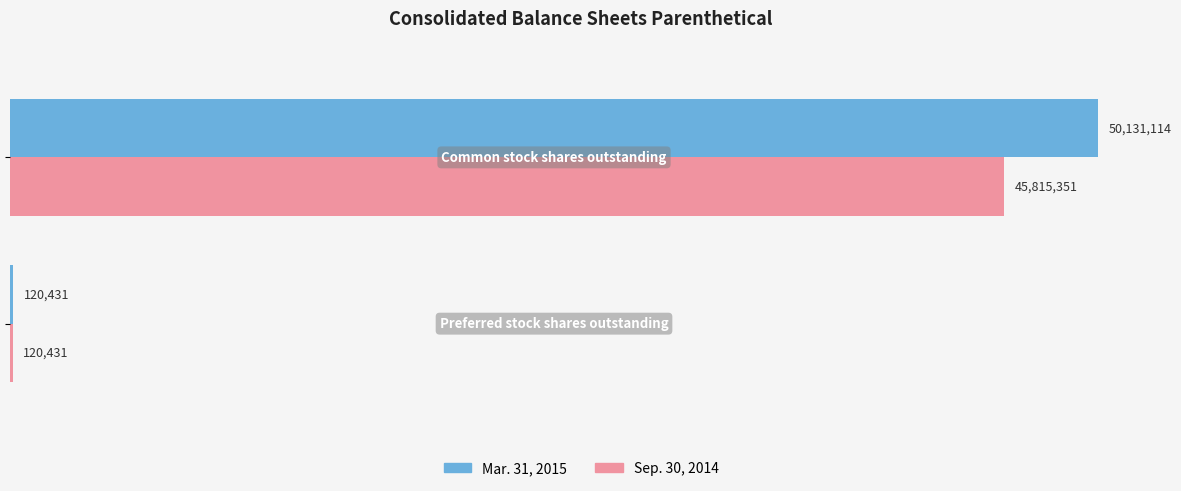

What are all the series names shown in the legend?

Mar. 31, 2015, Sep. 30, 2014